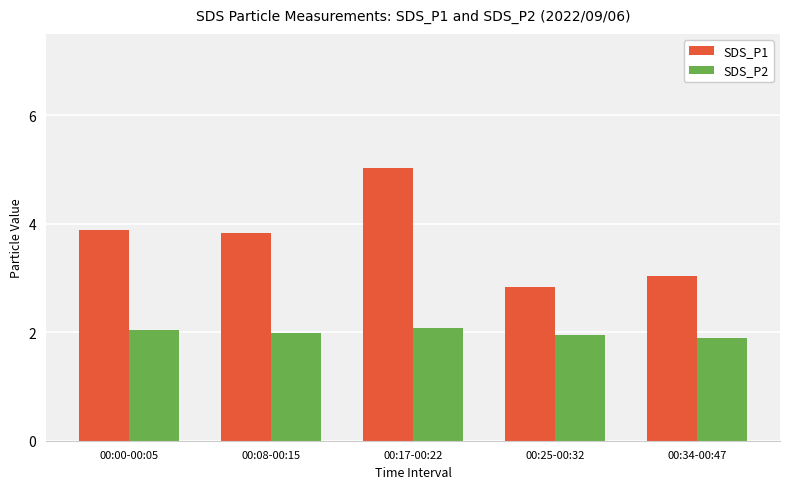

At which category is the sum across all series the highest?

00:17-00:22